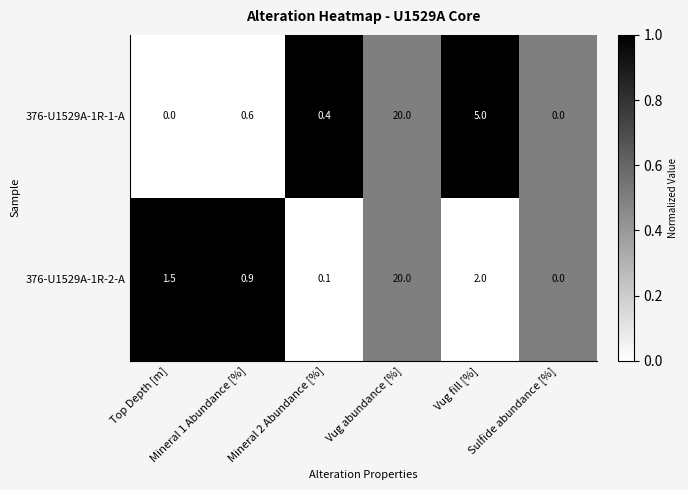

What is the average value of the 376-U1529A-1R-2-A series?

4.1